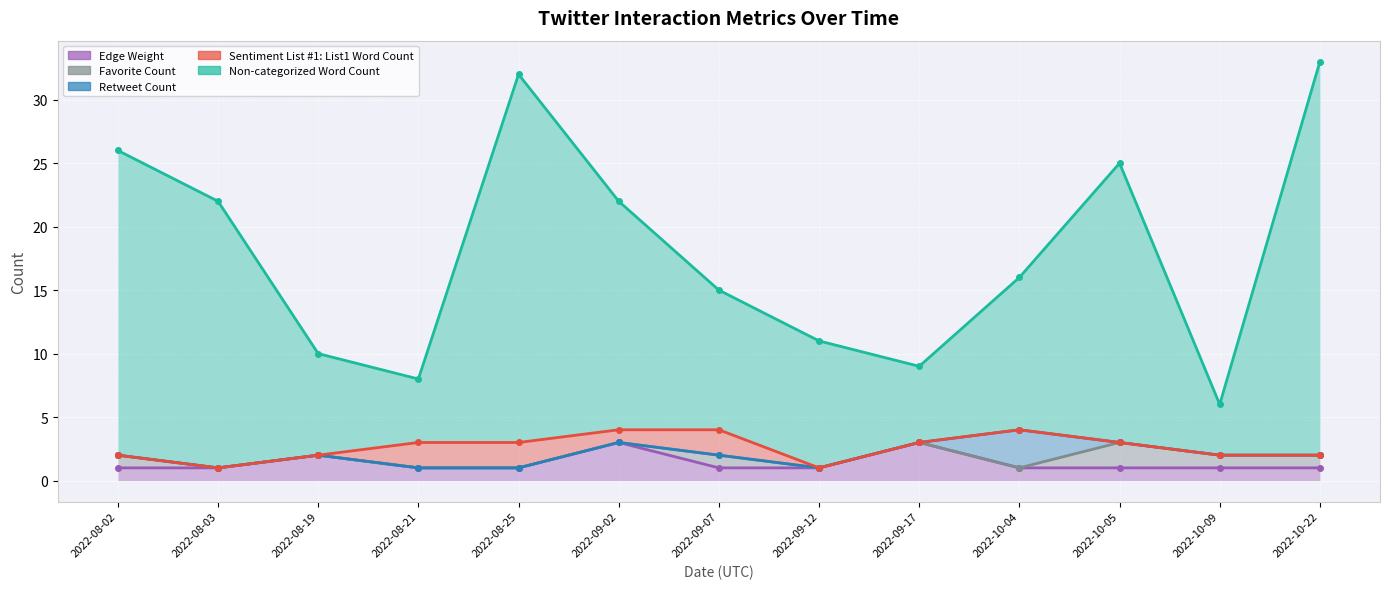

At which label does Non-categorized Word Count first exceed 12?

2022-08-02